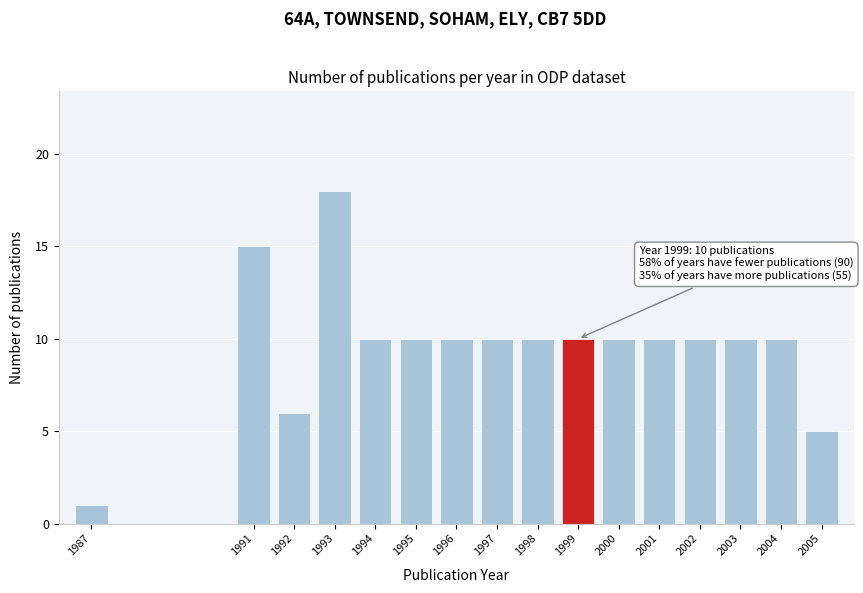

Reading left to right, what are all the values shown in this chart?

1987=1	1991=15	1992=6	1993=18	1994=10	1995=10	1996=10	1997=10	1998=10	1999=10	2000=10	2001=10	2002=10	2003=10	2004=10	2005=5